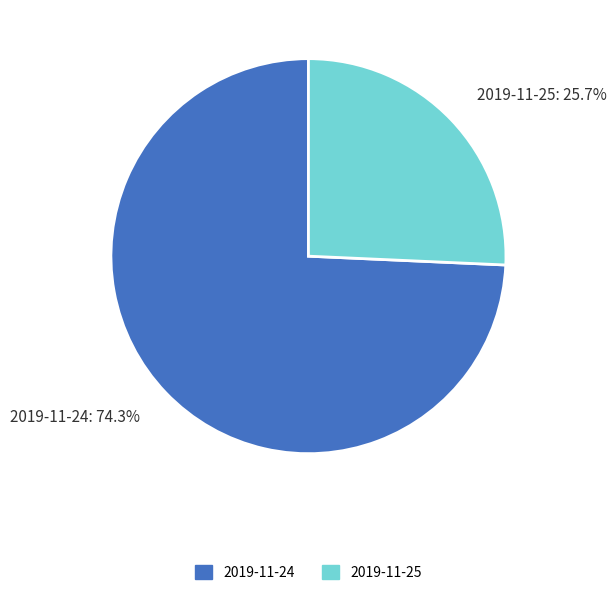

Does 2019-11-25 account for over 50% of the chart?

No